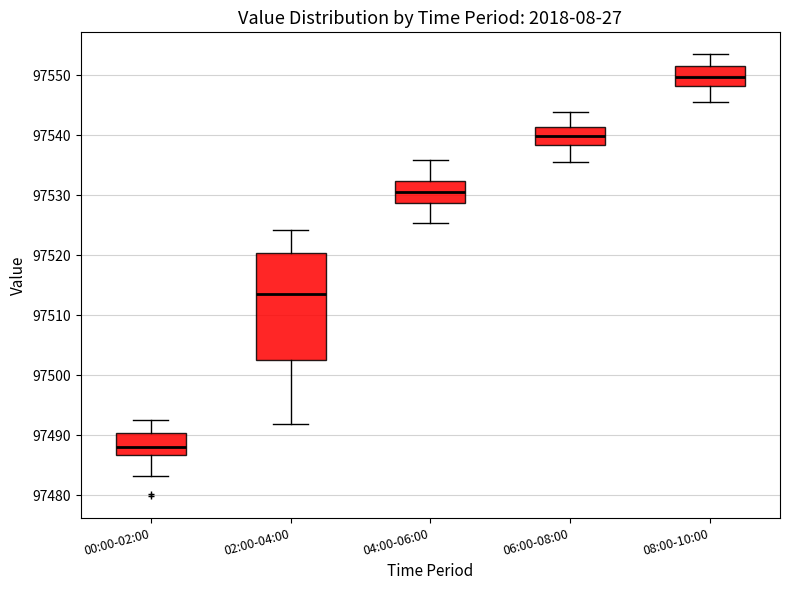

Where does the lower whisker of the box for 00:00-02:00 end on the y-axis? The values are not printed on the chart, so give them approximately, as read against the axis.

97483